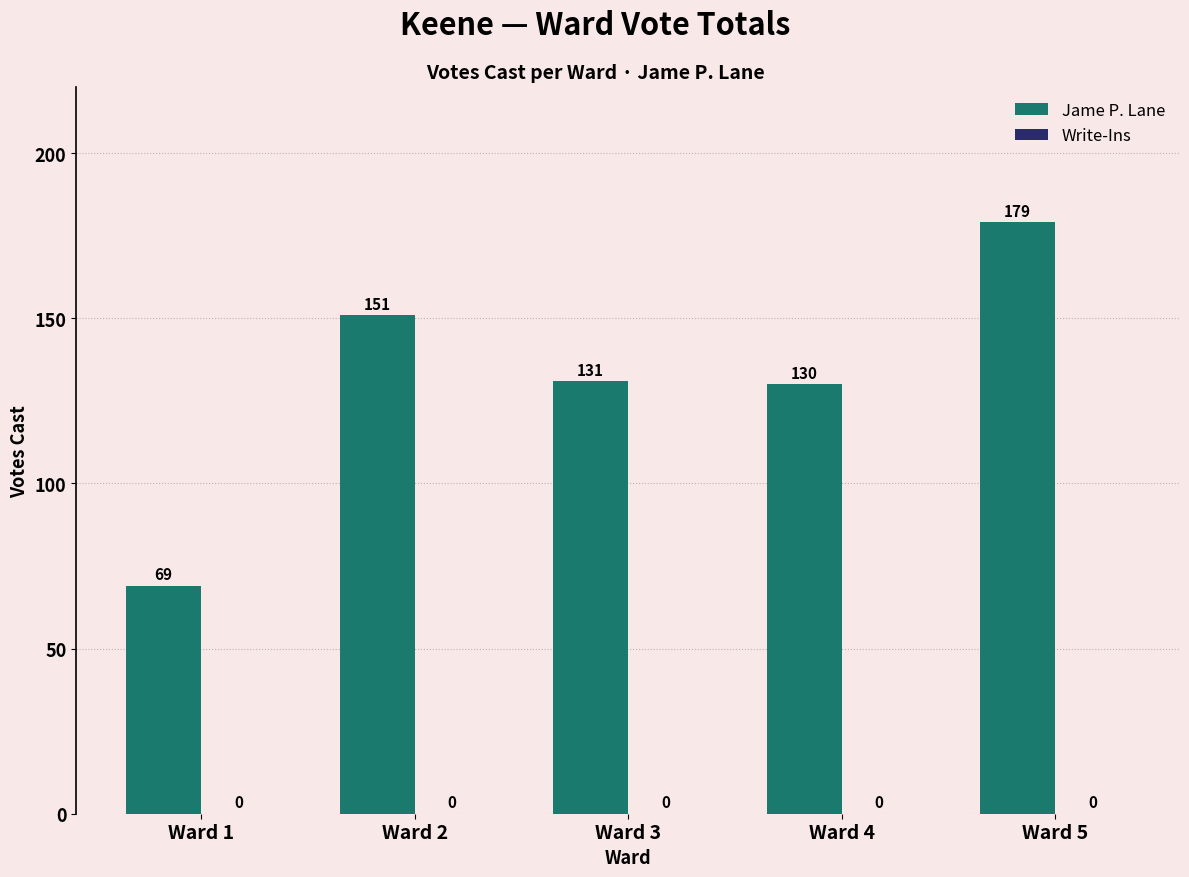

How many values are below 131?

2